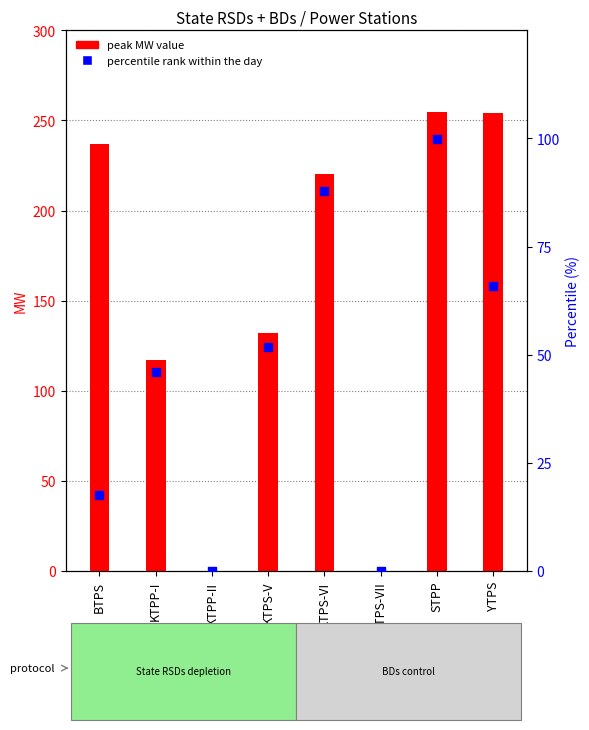

Which series has the widest spread of Y values?

peak MW value